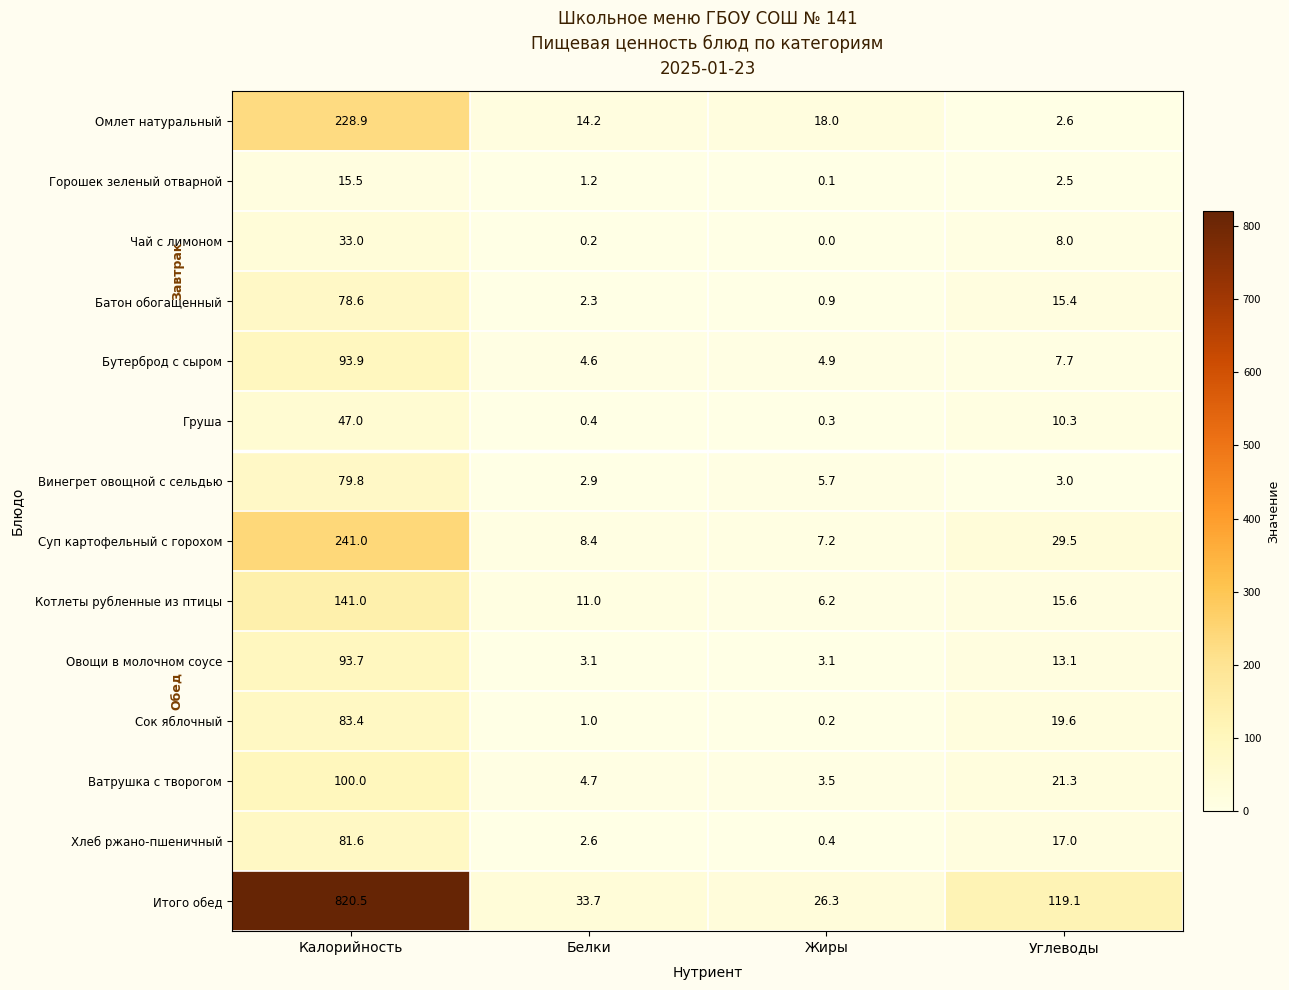

The value of Груша at Жиры is 0.3. True or false?

True